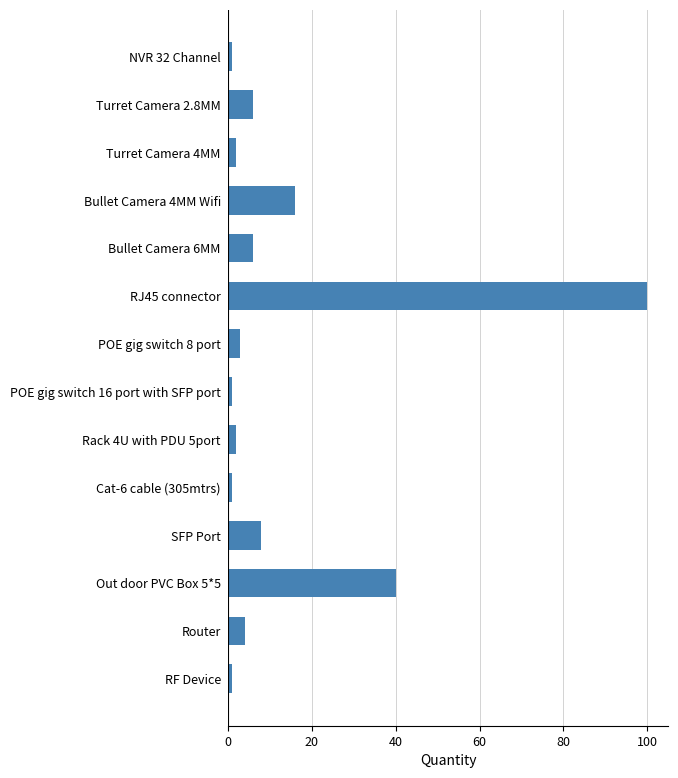

Approximately how many times larger is the value at SFP Port compared to POE gig switch 8 port?

2.7